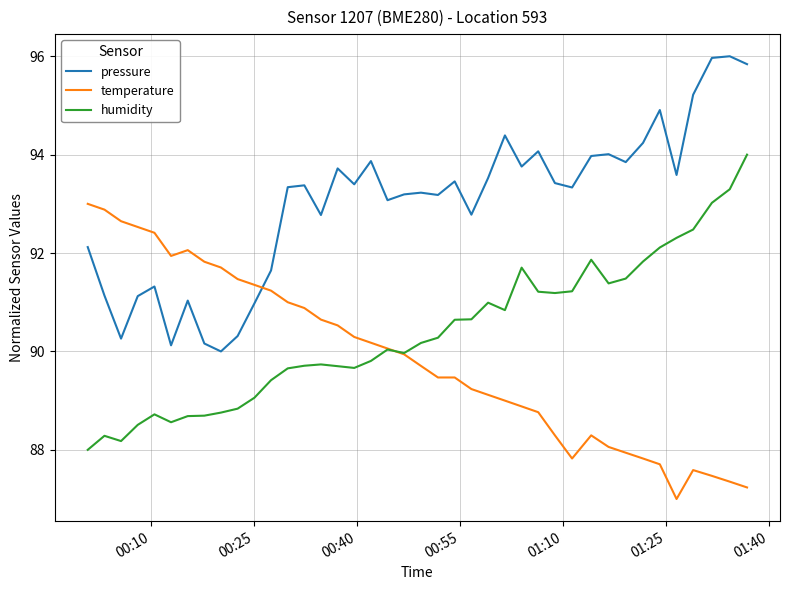

Which series has the largest total across all categories?

pressure